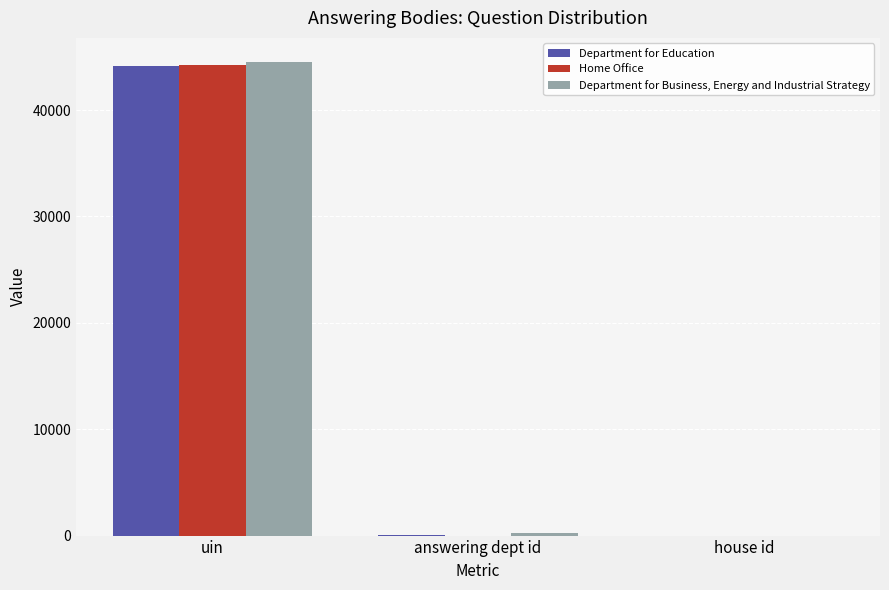

Where is Department for Business, Energy and Industrial Strategy nearest to the value 22276?

answering dept id